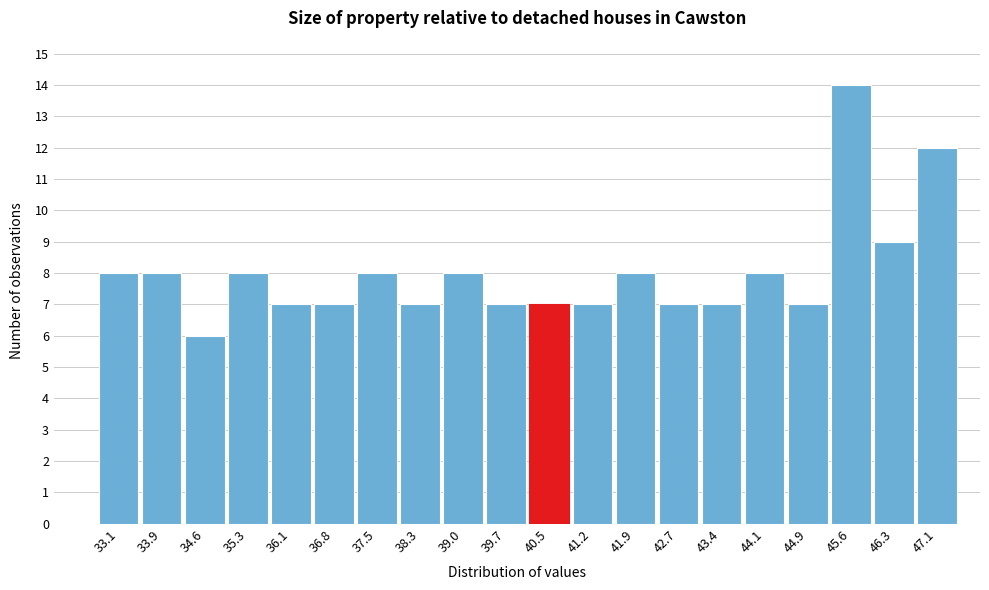

Reading right to left, transcribe all the data shown in this chart.

47.1=12	46.3=9	45.6=14	44.9=7	44.1=8	43.4=7	42.7=7	41.9=8	41.2=7	40.5=7	39.7=7	39.0=8	38.3=7	37.5=8	36.8=7	36.1=7	35.3=8	34.6=6	33.9=8	33.1=8